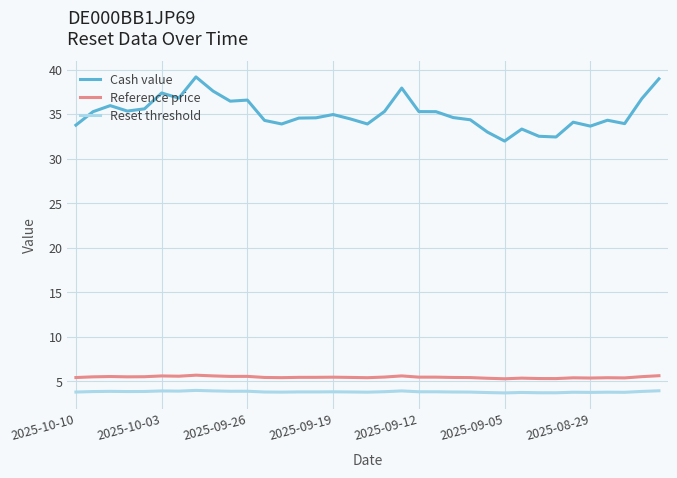

Which series has the widest spread of values?

Cash value